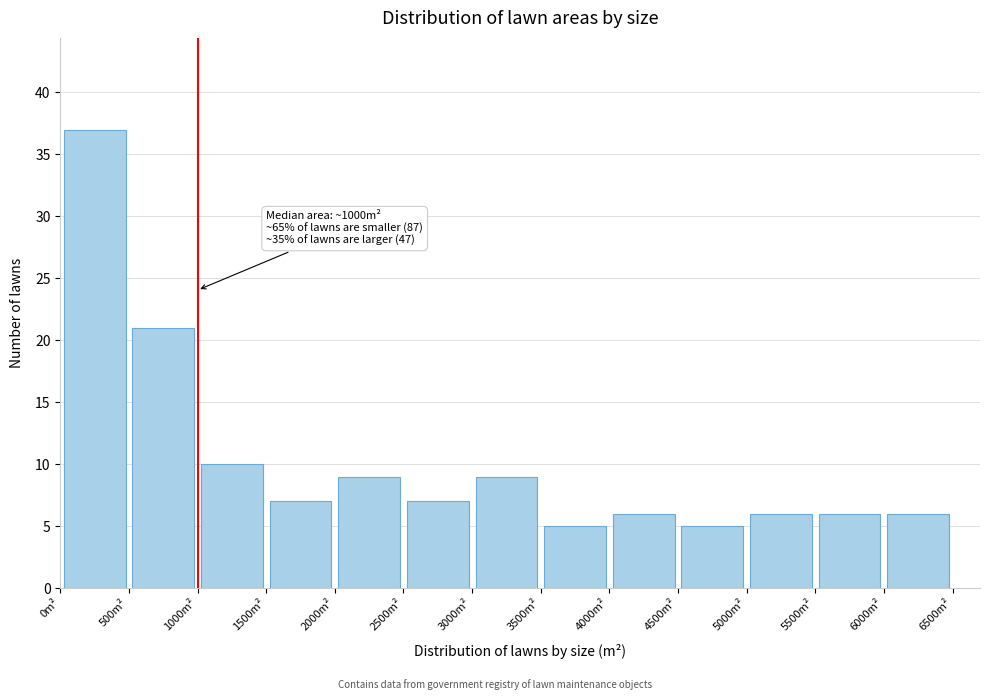

Which range on the x-axis has the tallest bar?

0 to 500